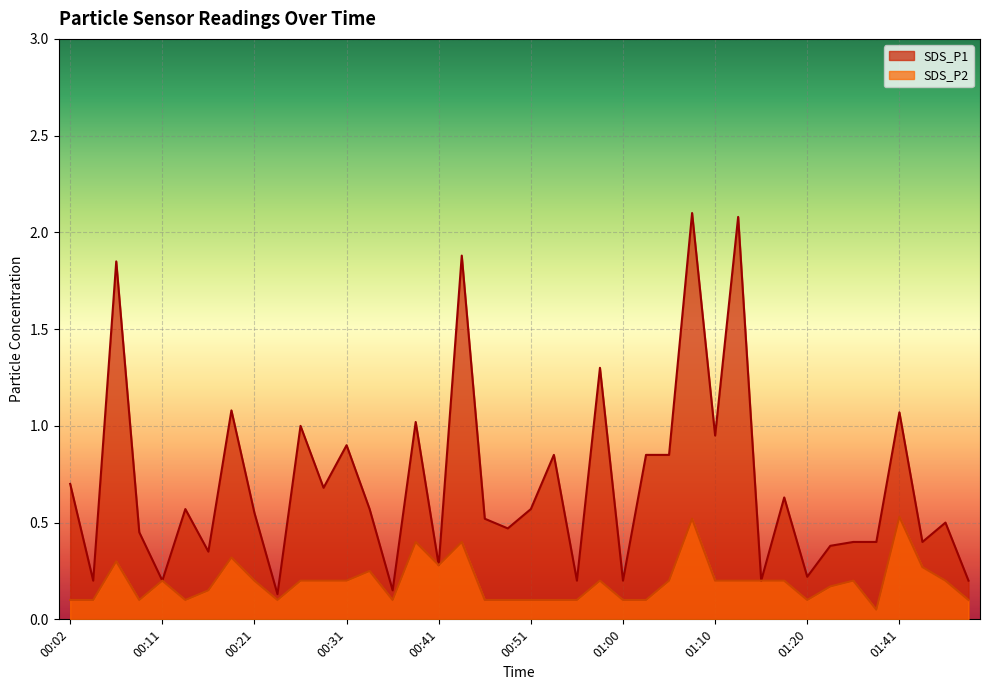

Where is SDS_P1 nearest to the value 1?

00:26